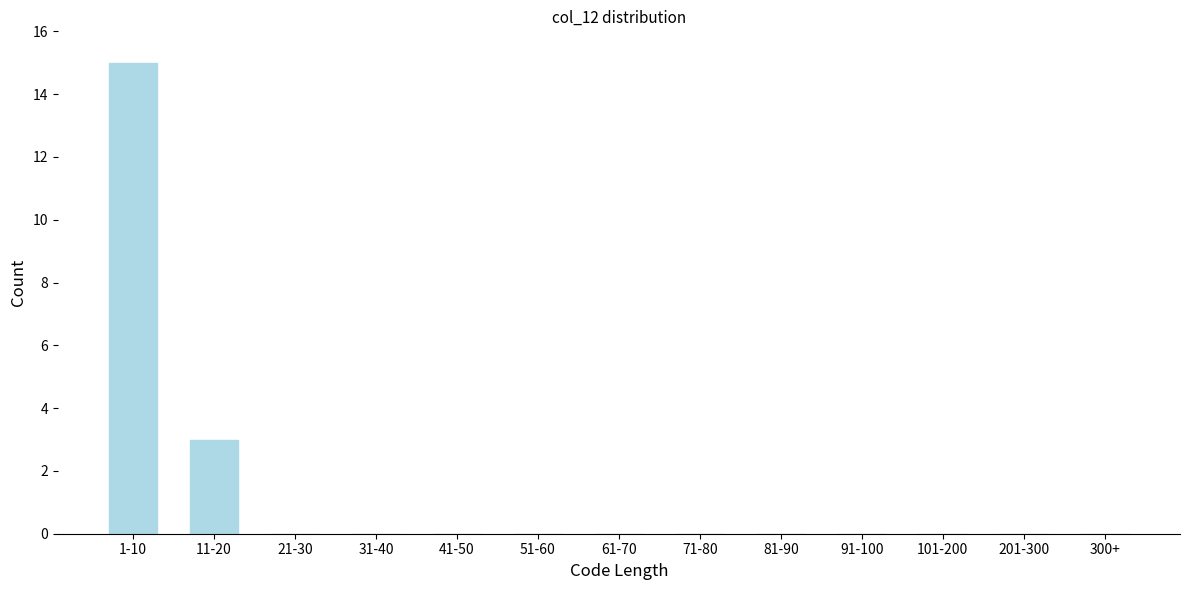

Reading right to left, what are all the values shown in this chart?

300+=0	201-300=0	101-200=0	91-100=0	81-90=0	71-80=0	61-70=0	51-60=0	41-50=0	31-40=0	21-30=0	11-20=3	1-10=15